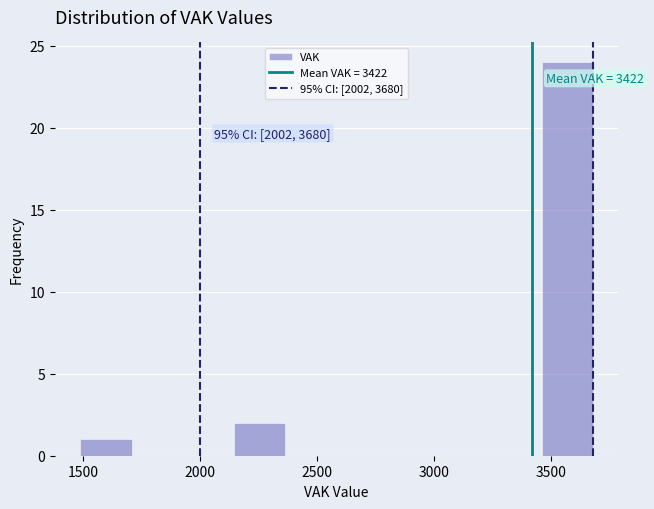

Over which range of the x-axis is the bar tallest?

3450 to 3700